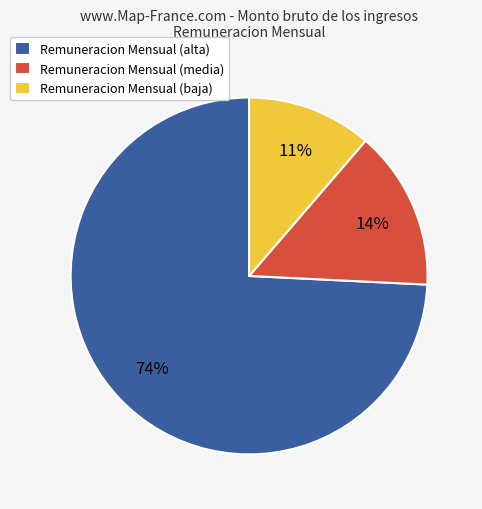

Do Remuneracion Mensual (media) and Remuneracion Mensual (baja) together represent more than half of the pie?

No